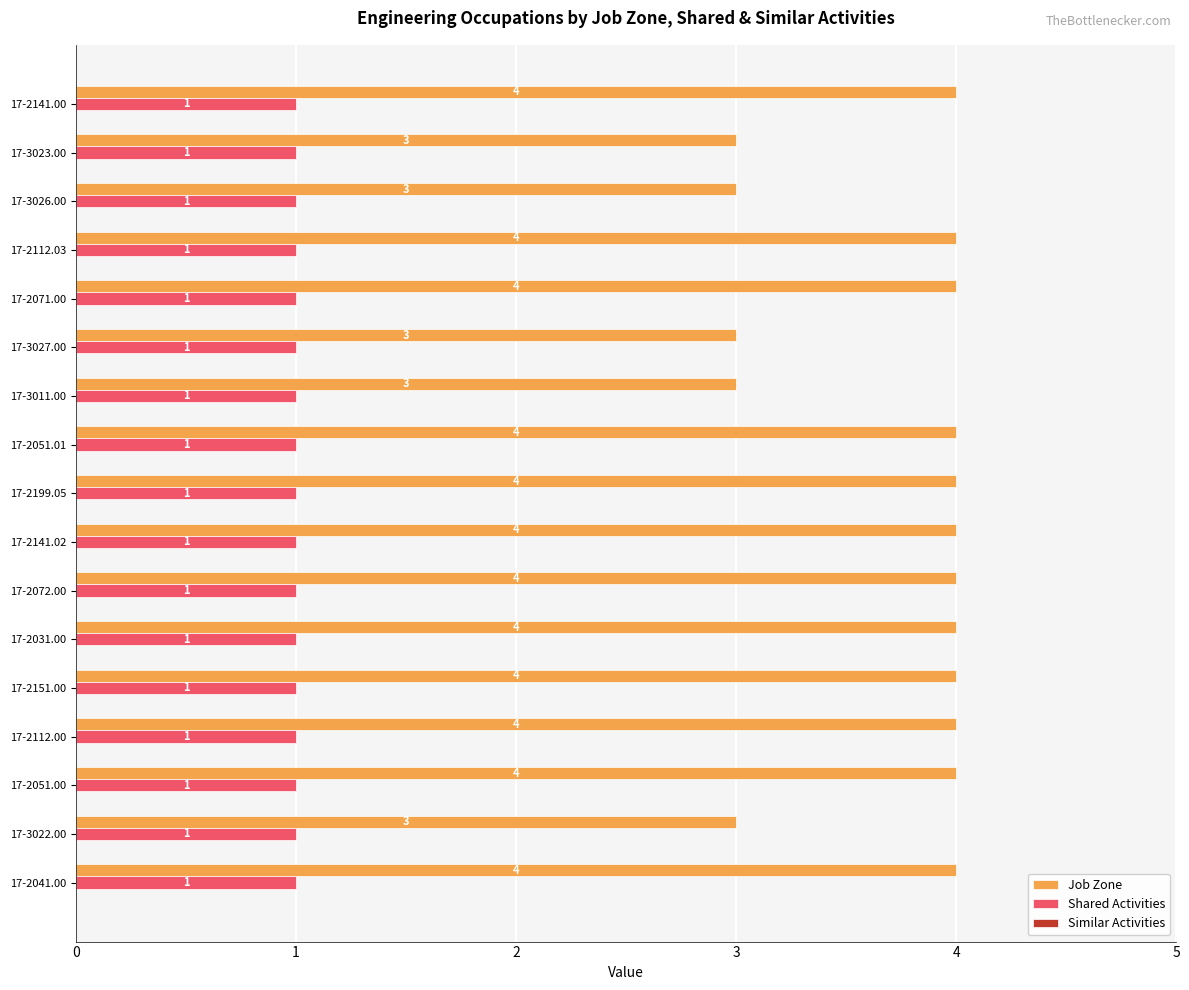

List the series in order of their overall mean, highest first.

Job Zone, Shared Activities